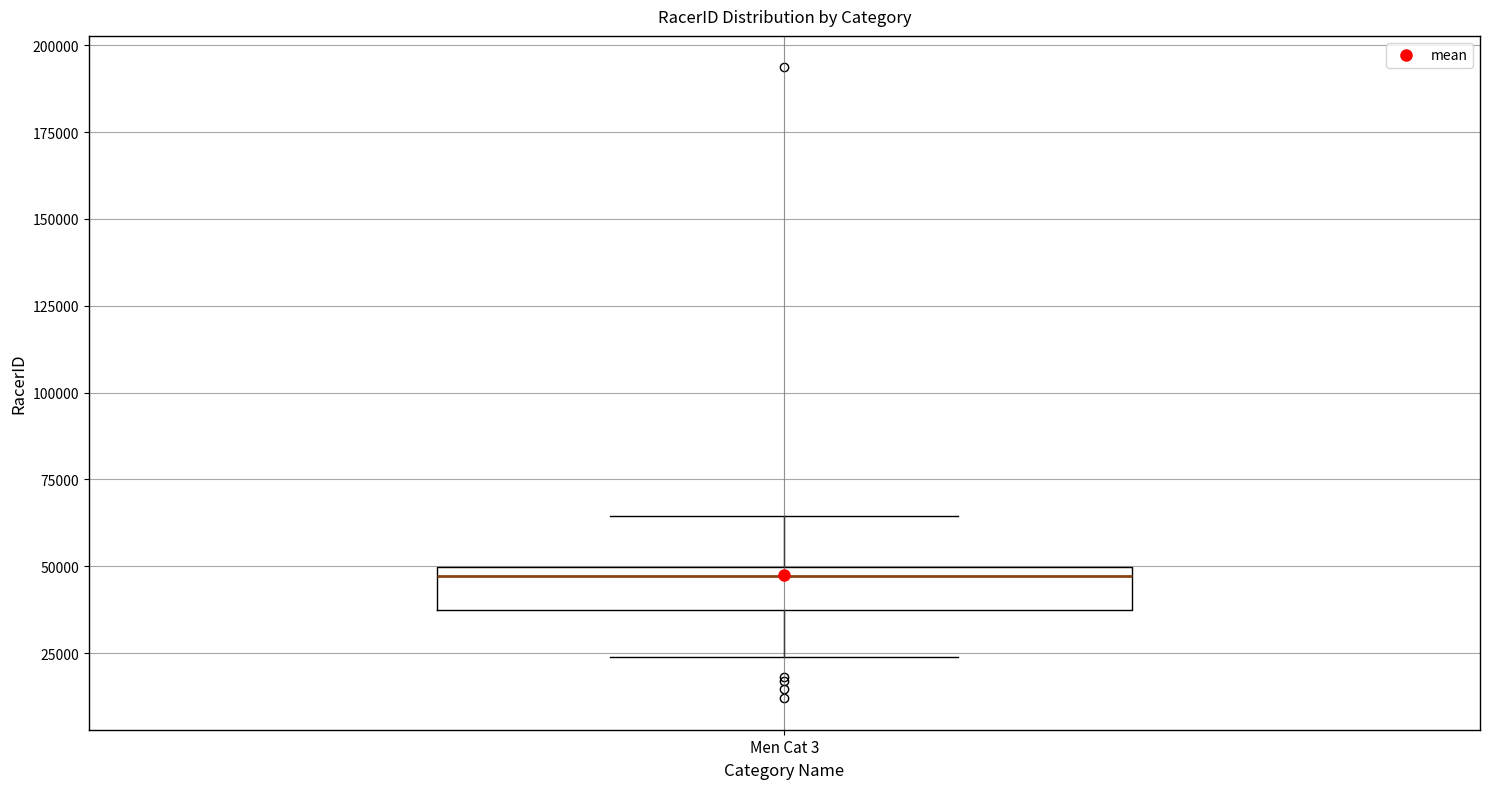

Transcribe this box plot: give where the median line is, the range the box spans, and where the two whiskers end, as read against the y-axis. The values are not printed on the chart, so give them approximately, as read against the axis.

median 45000, box 35000 to 50000, whiskers 25000 to 65000